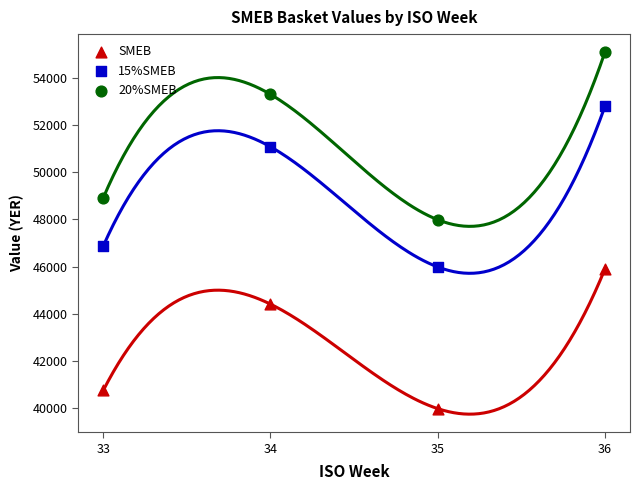

Across all data points, what is the range of X values (max minus min)?

3.0